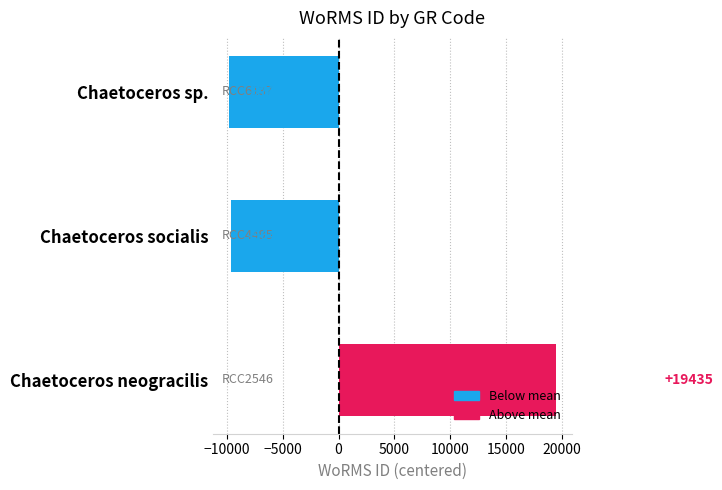

What is the difference between the maximum and minimum values?

29222.0